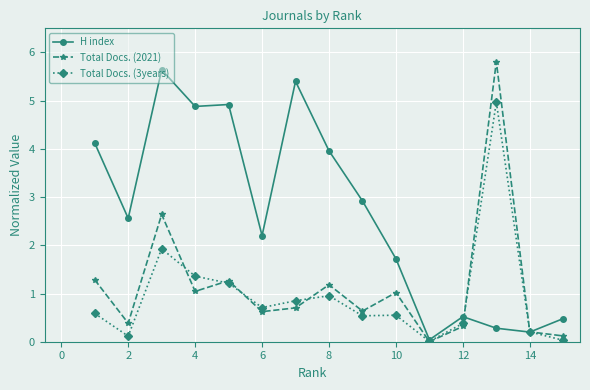

Which series has the largest total across all categories?

H index